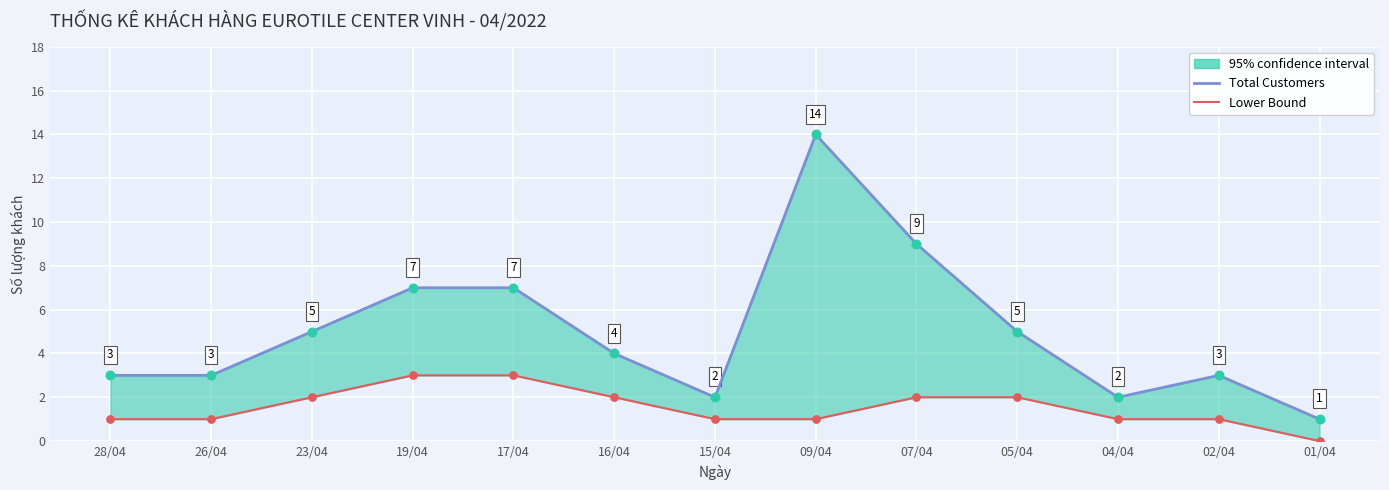

Which series has the widest spread of Y values?

Total Customers